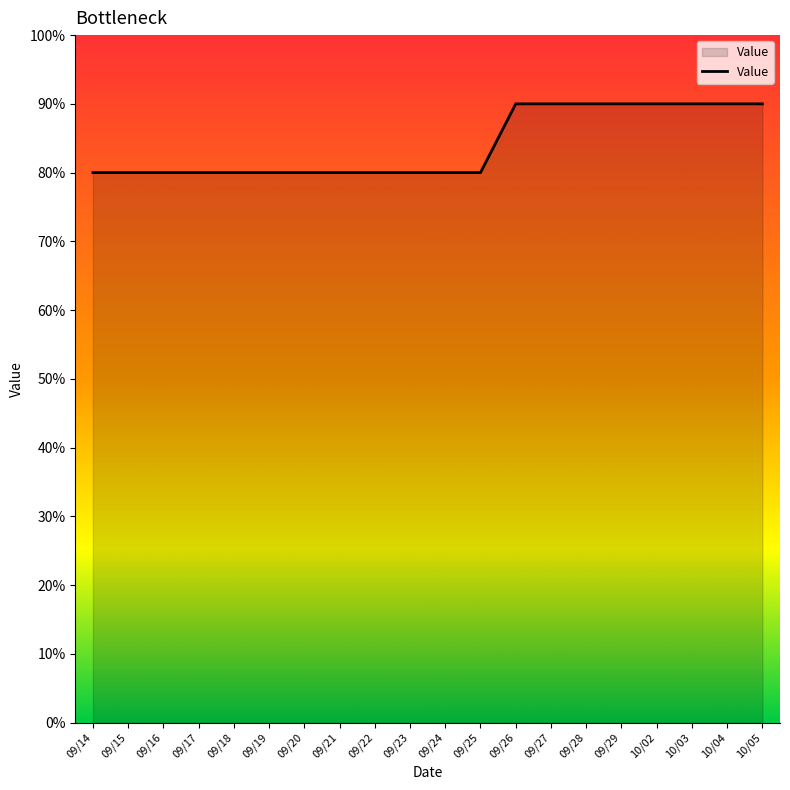

What position from the right is 09/21?

13